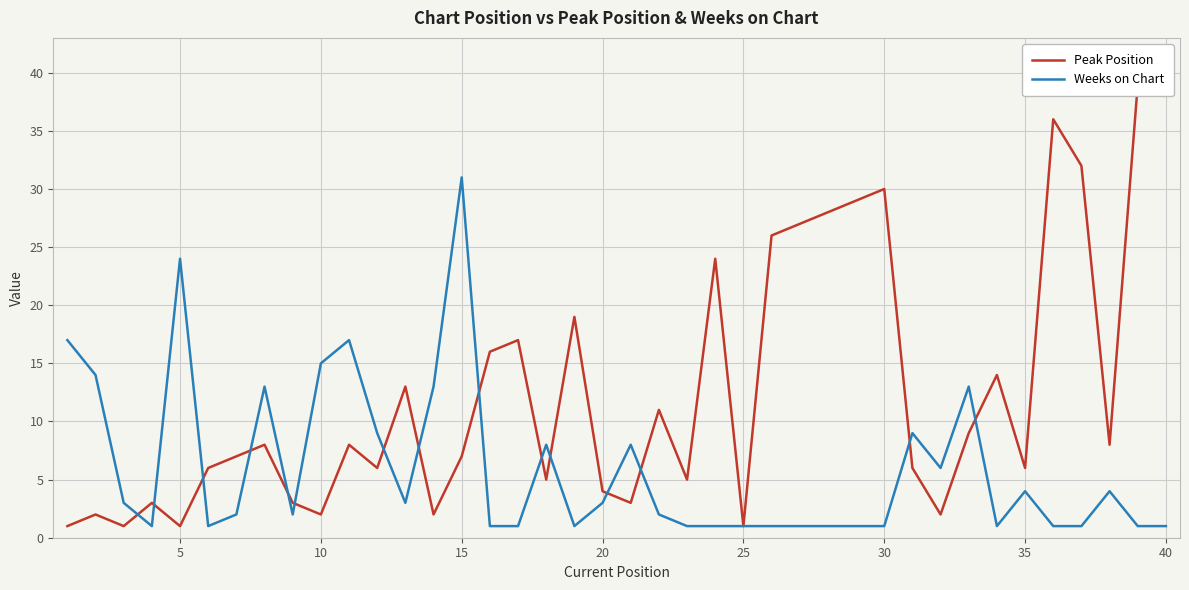

Is this an area chart (filled region under the line)?

No